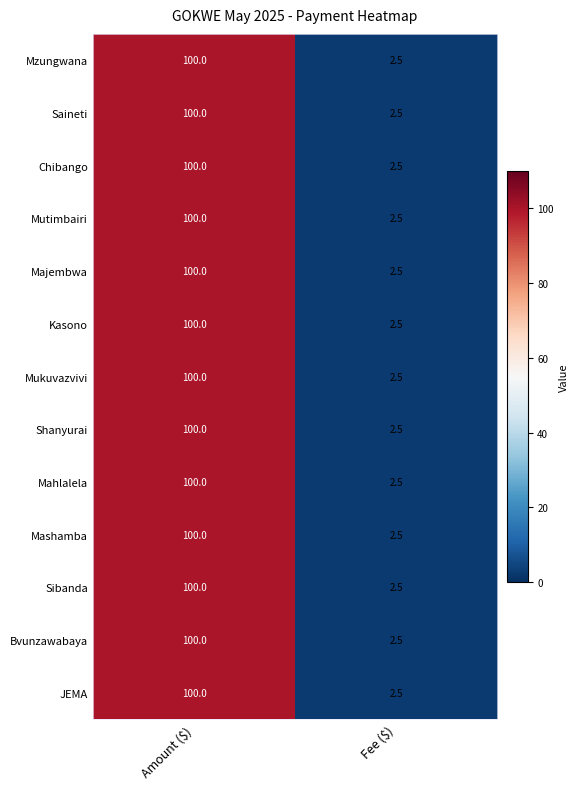

At which category does the chart reach its peak across all series?

Amount ($)